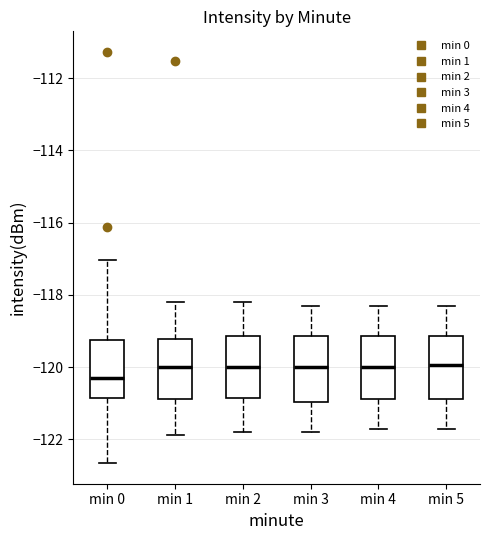

Reading left to right, read every box against the y-axis: the position of its median line, the range the box covers, and the ends of its whiskers. The values are not printed on the chart, so give them approximately, as read against the axis.

min 0: median -120.2, box -120.8 to -119.2, whiskers -122.6 to -117.0
min 1: median -120.0, box -120.8 to -119.2, whiskers -121.8 to -118.2
min 2: median -120.0, box -120.8 to -119.2, whiskers -121.8 to -118.2
min 3: median -120.0, box -121.0 to -119.2, whiskers -121.8 to -118.2
min 4: median -120.0, box -120.8 to -119.2, whiskers -121.6 to -118.2
min 5: median -120.0, box -120.8 to -119.2, whiskers -121.6 to -118.2